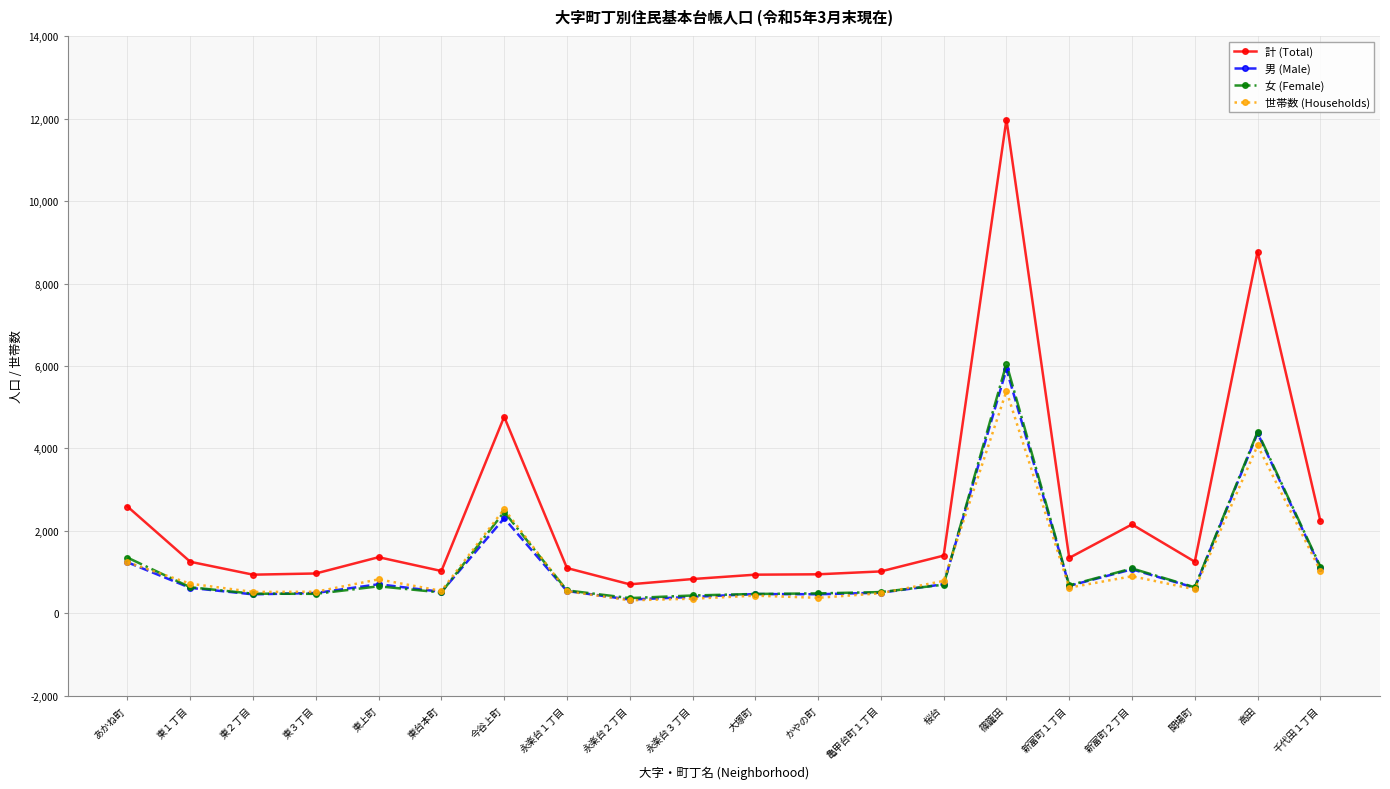

Count the number of data series in this chart.

4